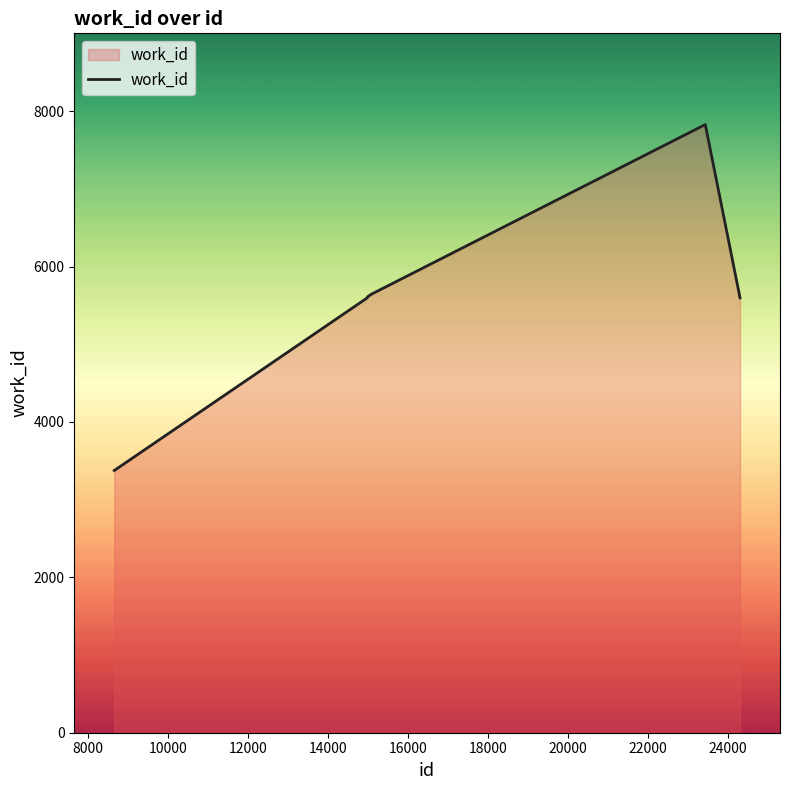

What is the smallest value displayed?

3375